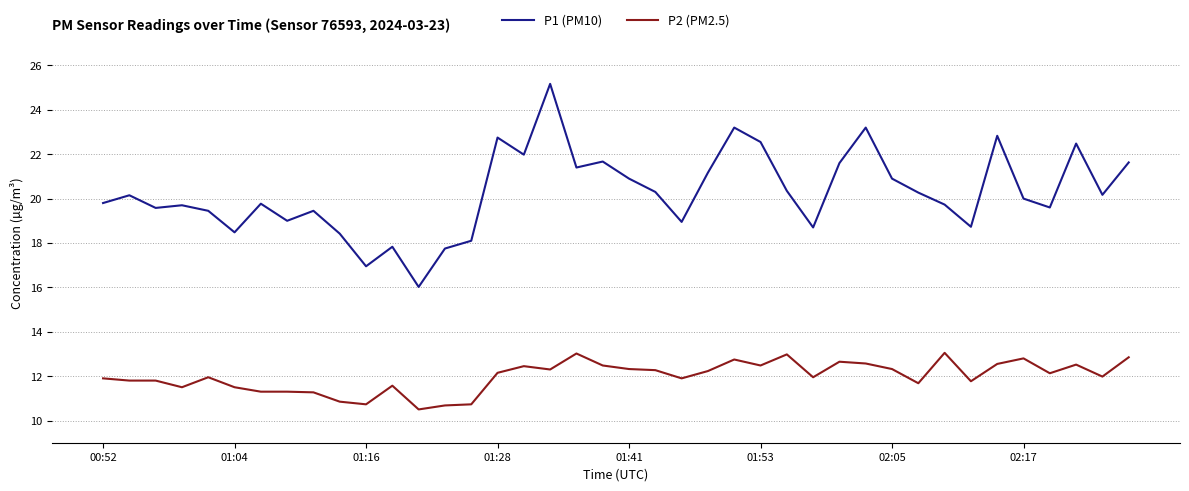

Which series has the widest spread of values?

P1 (PM10)